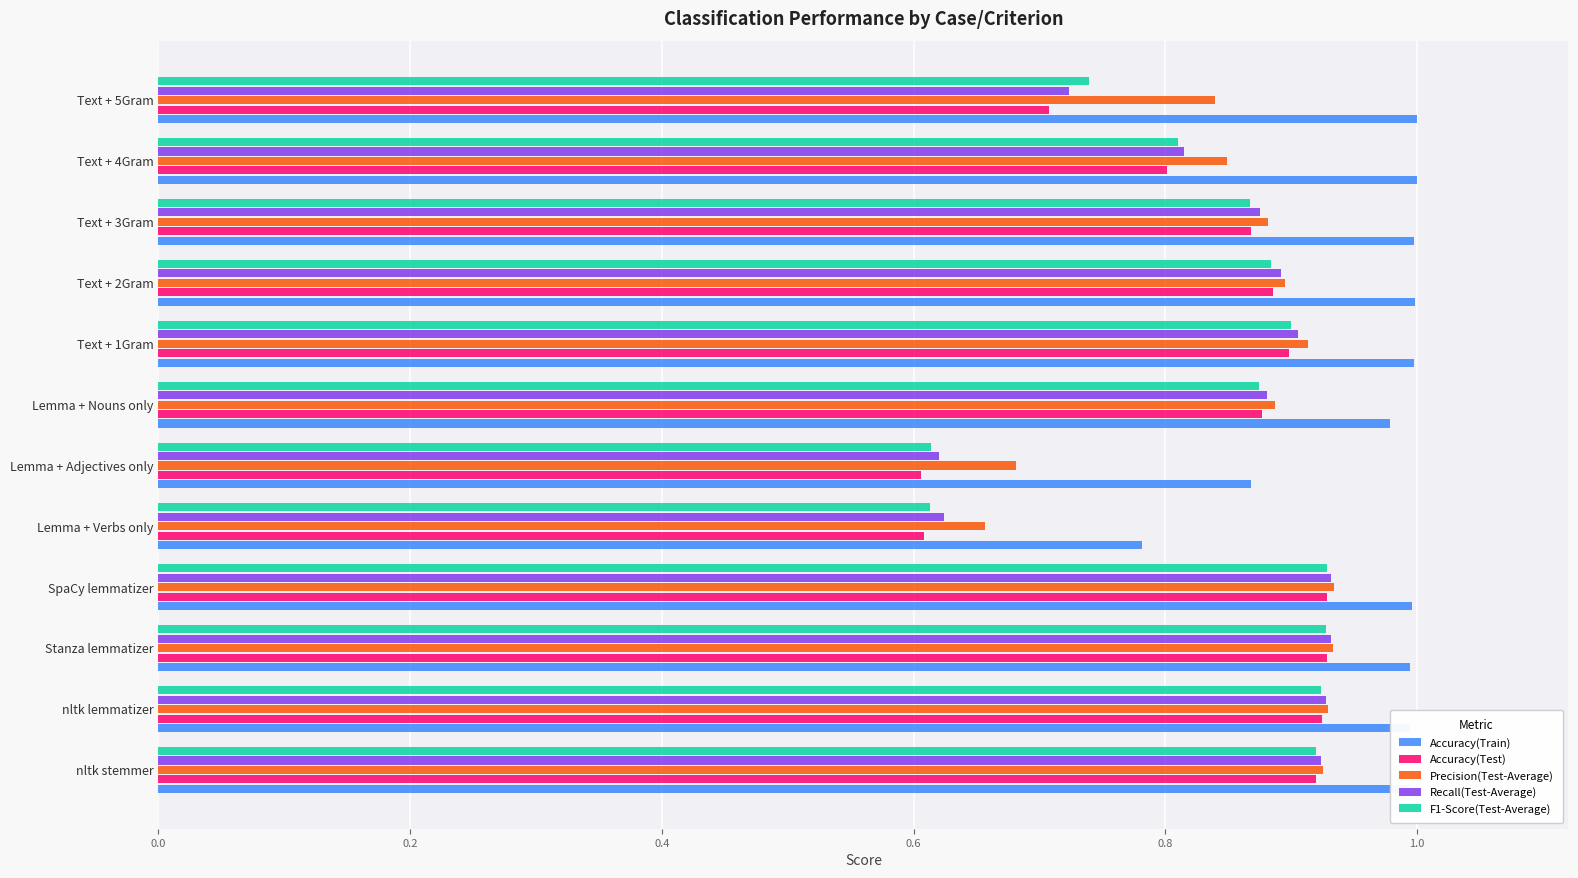

Between Lemma + Verbs only and Text + 2Gram, which series saw the biggest shift?

Accuracy(Test)